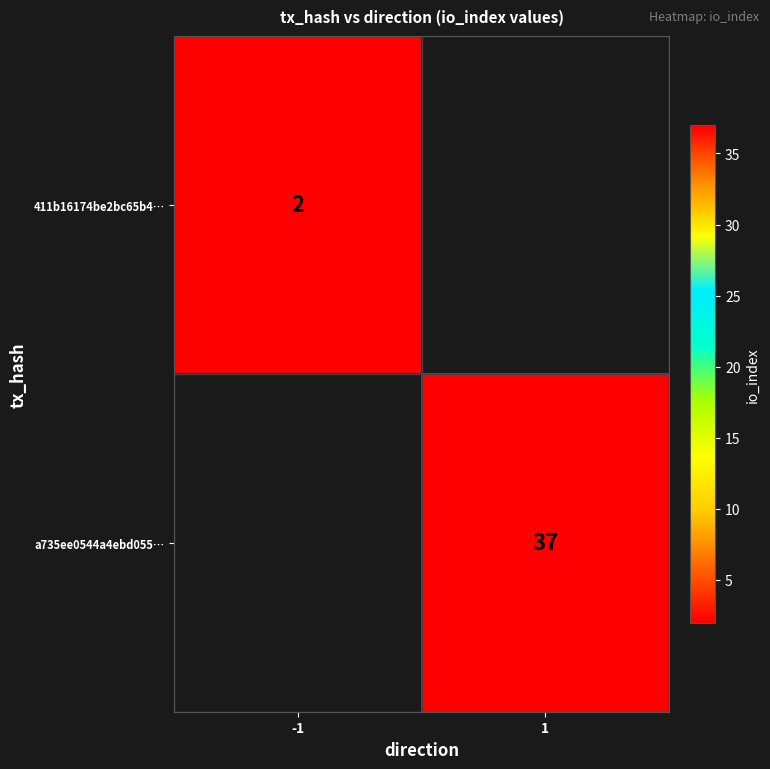

The 411b16174be2bc65b4… series shows 3 at -1. True or false?

False